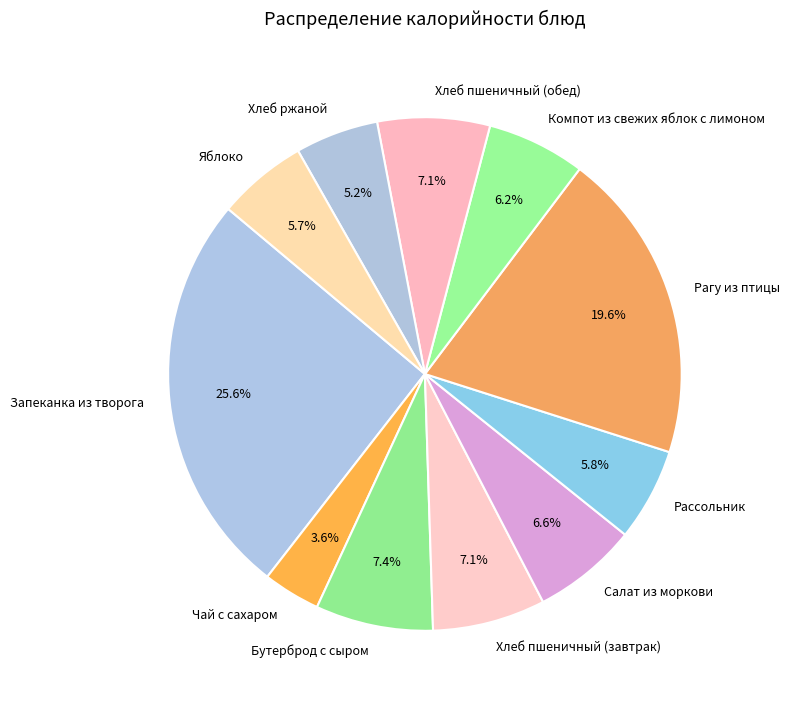

Which slice is the largest?

Запеканка из творога